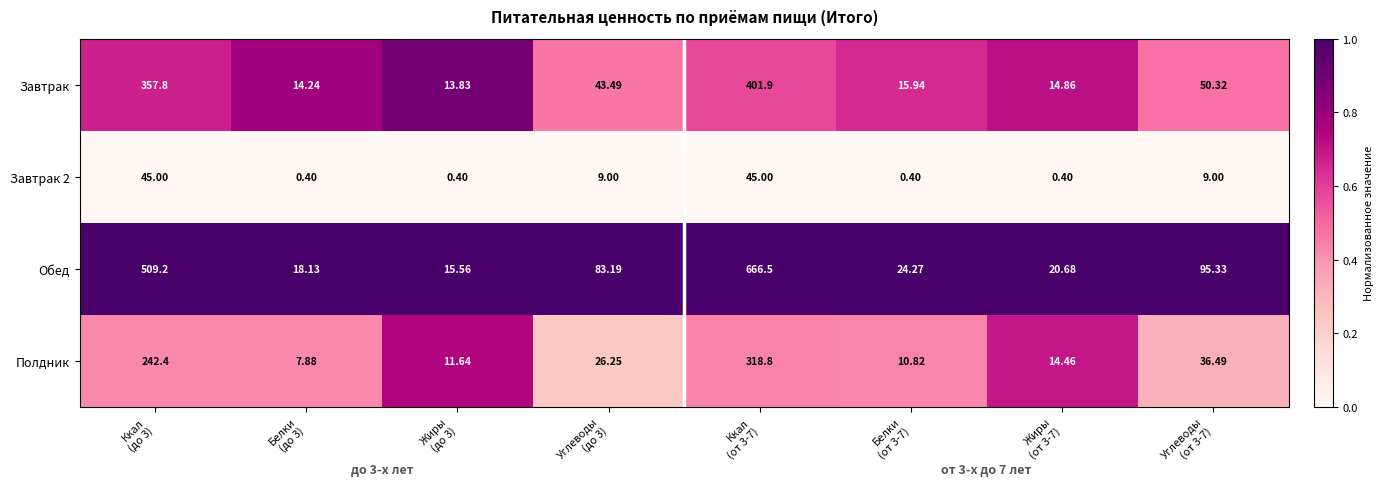

Which series has the largest total across all categories?

Обед